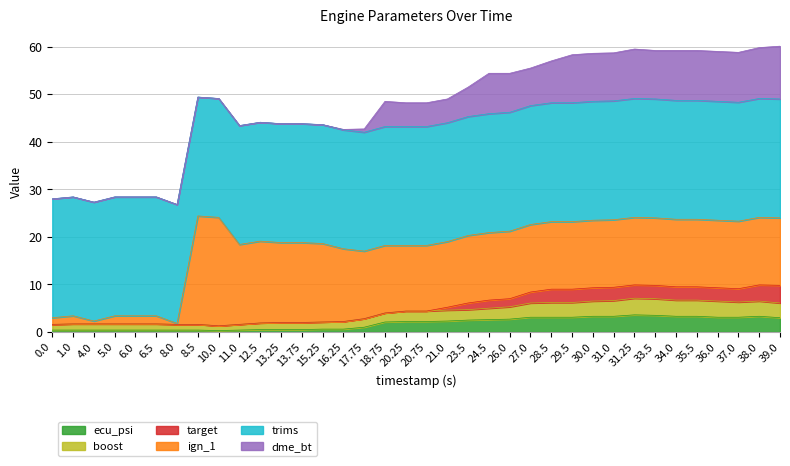

The dme_bt series shows 6.9 at 20.75. True or false?

False